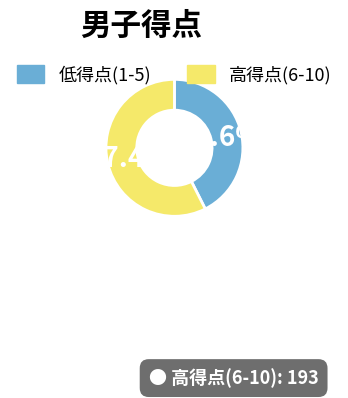

What is the smallest slice in the pie chart?

低得点(1-5)